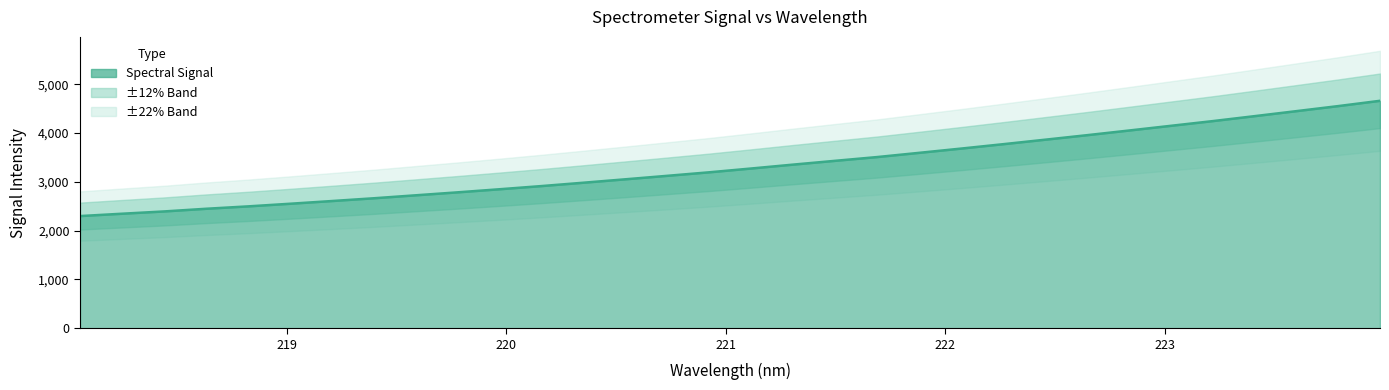

Reading left to right, extract all data points from this chart.

2298.8	2346.7	2393.5	2448.2	2497.1	2551.0	2606.8	2663.6	2724.5	2785.3	2848.6	2913.8	2982.6	3052.6	3123.9	3196.0	3273.9	3353.5	3431.1	3508.0	3594.3	3681.5	3771.1	3862.9	3955.6	4051.0	4147.5	4244.0	4345.6	4448.4	4551.9	4660.6